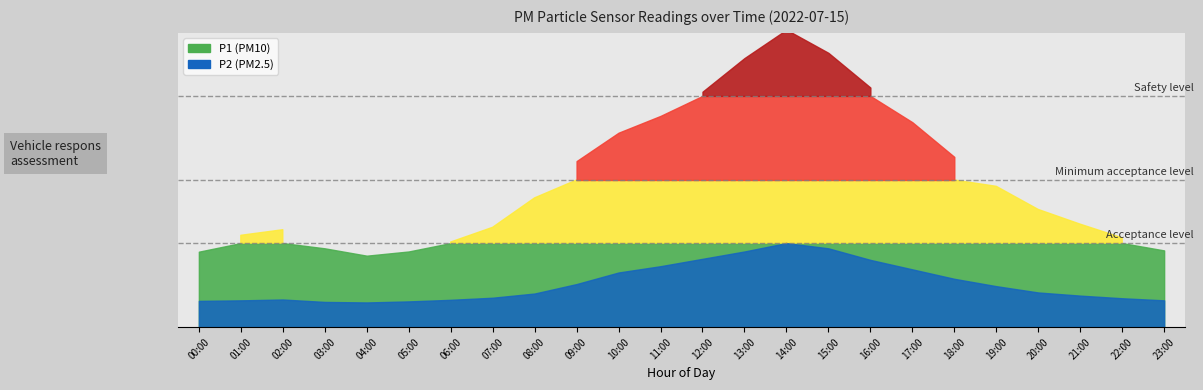

Reading right to left, list all the values displayed in this chart.

P1: 23:00=7.3	22:00=8.5	21:00=9.8	20:00=11.2	19:00=13.4	18:00=16.2	17:00=19.5	16:00=22.8	15:00=26.1	14:00=28.3	13:00=25.6	12:00=22.4	11:00=20.1	10:00=18.5	09:00=15.8	08:00=12.3	07:00=9.5	06:00=8.1	05:00=7.2	04:00=6.8	03:00=7.5	02:00=9.3	01:00=8.7	00:00=7.2
P2: 23:00=2.5	22:00=2.8	21:00=3.0	20:00=3.3	19:00=3.9	18:00=4.6	17:00=5.5	16:00=6.4	15:00=7.5	14:00=8.1	13:00=7.2	12:00=6.5	11:00=5.8	10:00=5.2	09:00=4.1	08:00=3.2	07:00=2.8	06:00=2.6	05:00=2.5	04:00=2.4	03:00=2.4	02:00=2.6	01:00=2.5	00:00=2.5